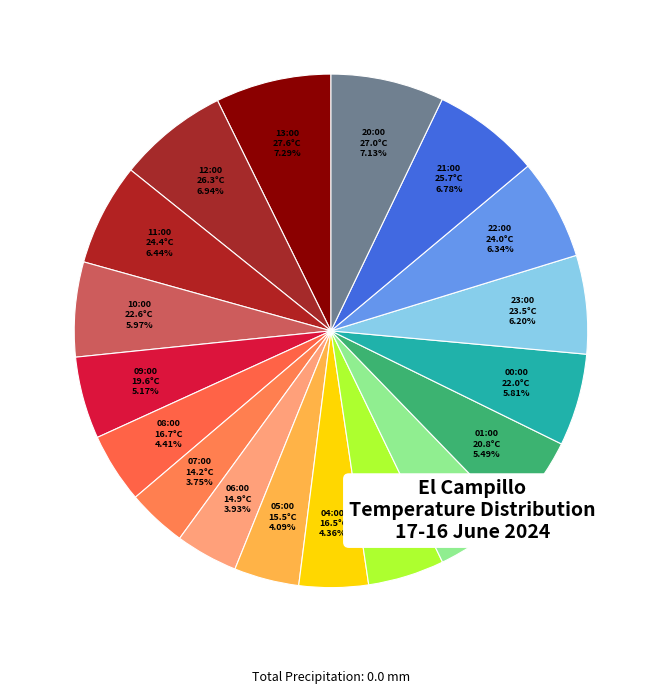

To the nearest percent, what is the average slice percentage?

6%